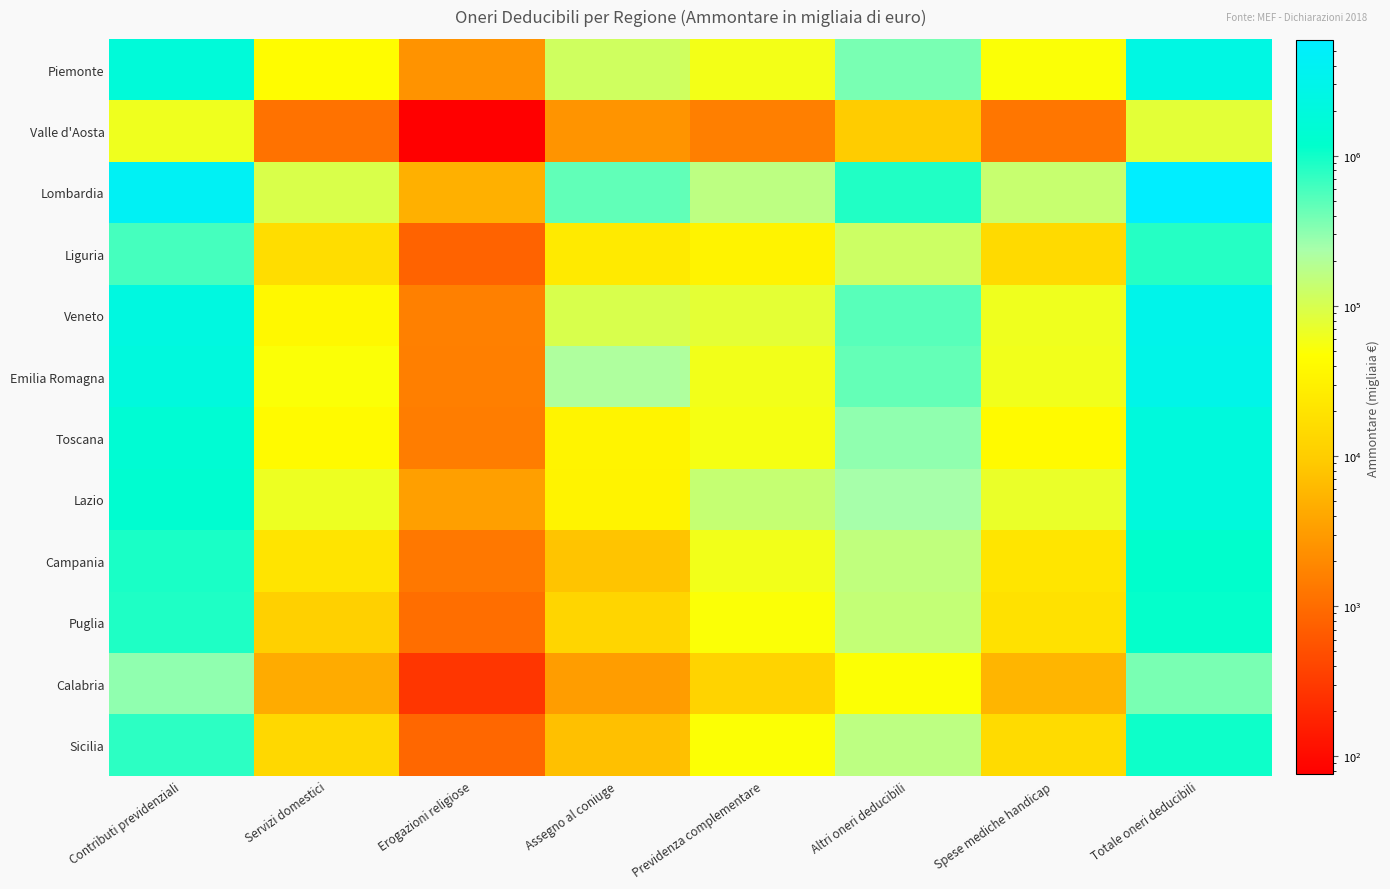

Reading left to right, list all the values displayed in this chart.

Piemonte: Contributi previdenziali=1775683	Servizi domestici=43296	Erogazioni religiose=2458	Assegno al coniuge=117504	Previdenza complementare=58444	Altri oneri deducibili=376836	Spese mediche handicap=50266	Totale oneri deducibili=2424487
Valle d'Aosta: Contributi previdenziali=63213	Servizi domestici=1140	Erogazioni religiose=76	Assegno al coniuge=2551	Previdenza complementare=1580	Altri oneri deducibili=9550	Spese mediche handicap=1263	Totale oneri deducibili=79372
Lombardia: Contributi previdenziali=4179530	Servizi domestici=95684	Erogazioni religiose=4989	Assegno al coniuge=467314	Previdenza complementare=161435	Altri oneri deducibili=858034	Spese mediche handicap=134406	Totale oneri deducibili=5901394
Liguria: Contributi previdenziali=610708	Servizi domestici=16321	Erogazioni religiose=809	Assegno al coniuge=25145	Previdenza complementare=33067	Altri oneri deducibili=122315	Spese mediche handicap=15166	Totale oneri deducibili=823531
Veneto: Contributi previdenziali=2209728	Servizi domestici=38487	Erogazioni religiose=1600	Assegno al coniuge=97961	Previdenza complementare=79011	Altri oneri deducibili=506674	Spese mediche handicap=62725	Totale oneri deducibili=2996187
Emilia Romagna: Contributi previdenziali=2051229	Servizi domestici=50103	Erogazioni religiose=1573	Assegno al coniuge=209917	Previdenza complementare=60592	Altri oneri deducibili=454715	Spese mediche handicap=61427	Totale oneri deducibili=2889556
Toscana: Contributi previdenziali=1489769	Servizi domestici=41483	Erogazioni religiose=1486	Assegno al coniuge=34171	Previdenza complementare=56813	Altri oneri deducibili=303037	Spese mediche handicap=40576	Totale oneri deducibili=1967336
Lazio: Contributi previdenziali=1374955	Servizi domestici=66340	Erogazioni religiose=3324	Assegno al coniuge=33195	Previdenza complementare=138690	Altri oneri deducibili=241848	Spese mediche handicap=70871	Totale oneri deducibili=1929223
Campania: Contributi previdenziali=922204	Servizi domestici=20360	Erogazioni religiose=1321	Assegno al coniuge=7904	Previdenza complementare=59742	Altri oneri deducibili=155533	Spese mediche handicap=21006	Totale oneri deducibili=1188070
Puglia: Contributi previdenziali=875321	Servizi domestici=10779	Erogazioni religiose=1050	Assegno al coniuge=12931	Previdenza complementare=50740	Altri oneri deducibili=144066	Spese mediche handicap=18733	Totale oneri deducibili=1113620
Calabria: Contributi previdenziali=297748	Servizi domestici=4423	Erogazioni religiose=284	Assegno al coniuge=3192	Previdenza complementare=12076	Altri oneri deducibili=49317	Spese mediche handicap=5612	Totale oneri deducibili=372653
Sicilia: Contributi previdenziali=779129	Servizi domestici=14131	Erogazioni religiose=881	Assegno al coniuge=7269	Previdenza complementare=49091	Altri oneri deducibili=163554	Spese mediche handicap=15488	Totale oneri deducibili=1029543